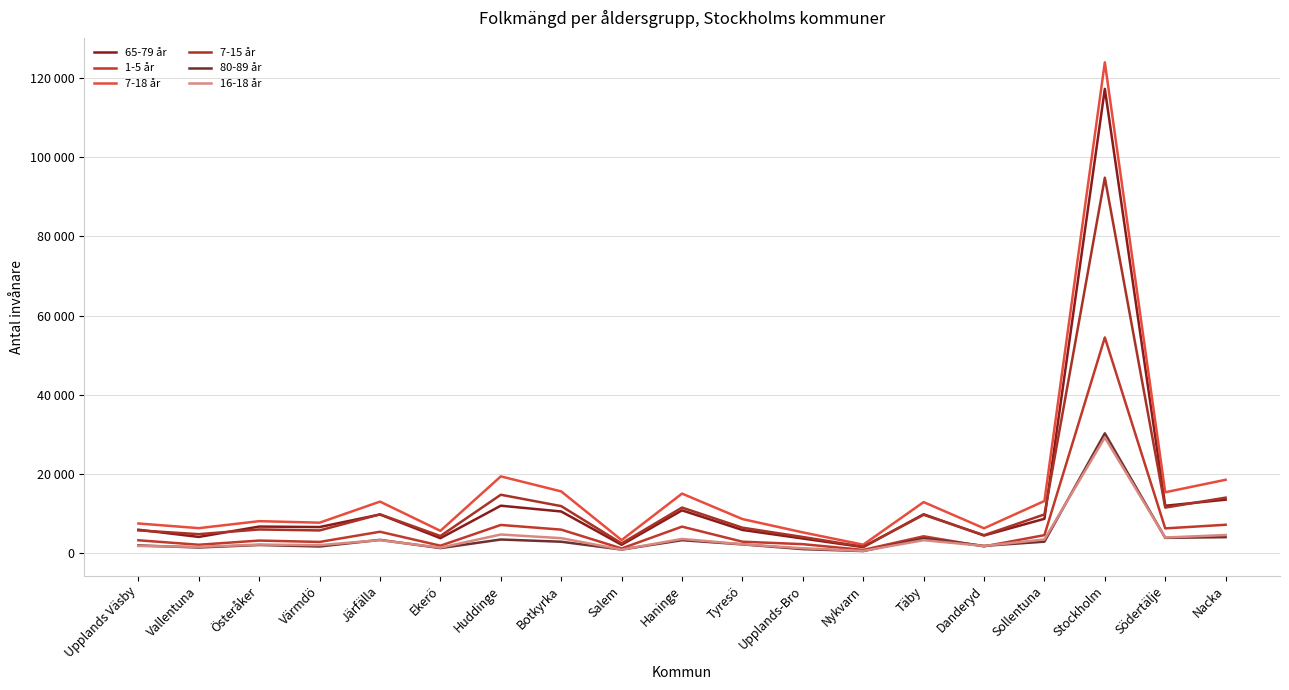

Count the number of categories in the chart.

19